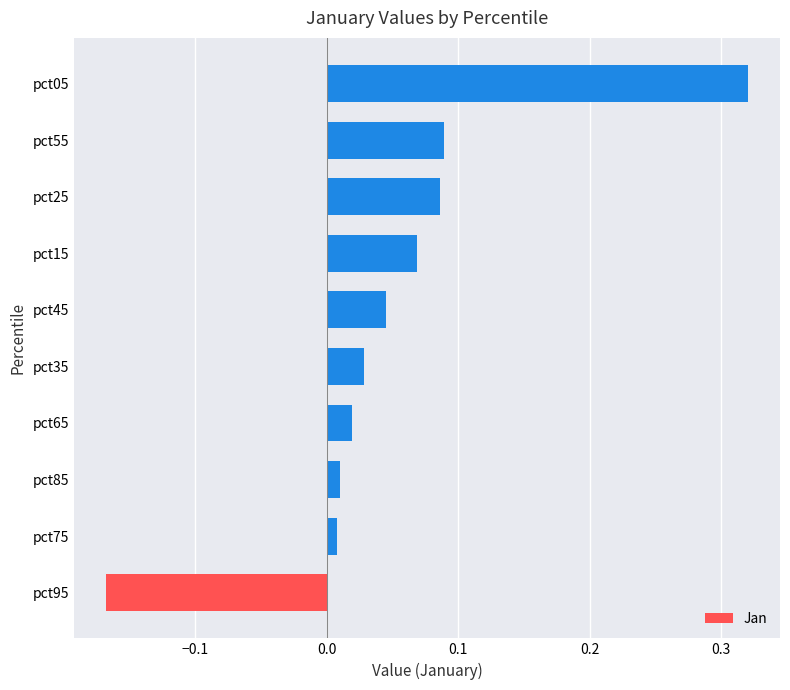

How many bars are there in total?

10